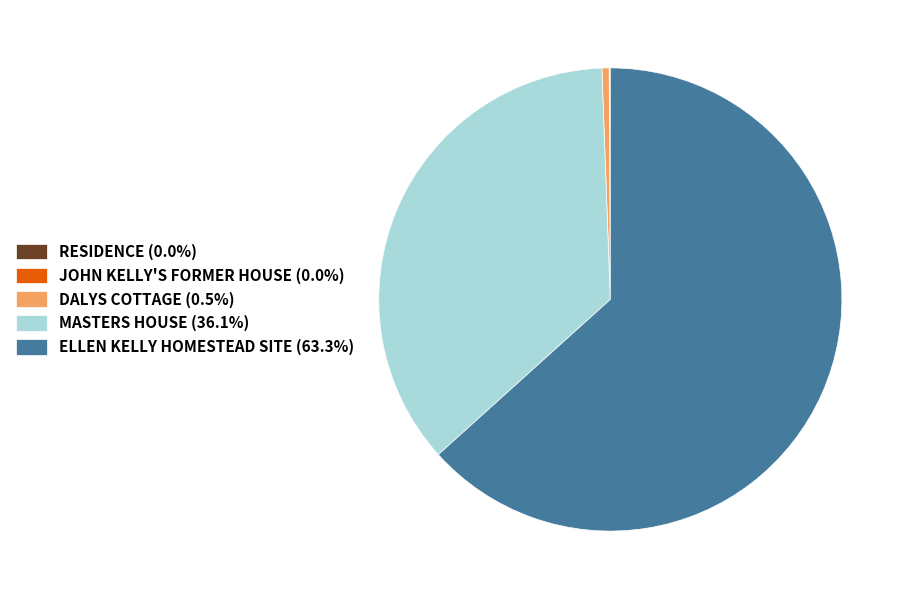

What is the ratio of the value at MASTERS HOUSE (36.1%) to the value at DALYS COTTAGE (0.5%)?

71.7